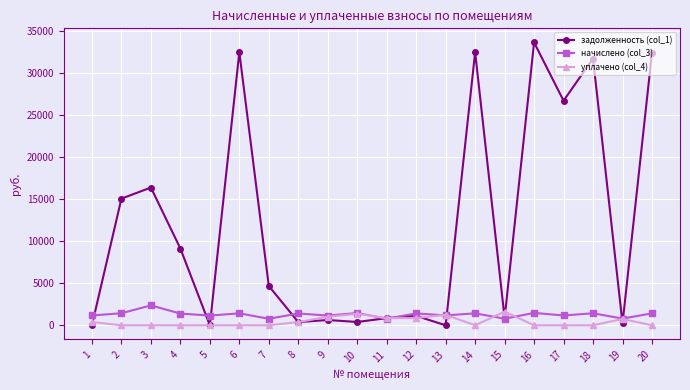

What is the difference between the second highest and second lowest values in the задолженность (col_1) series?

32438.9